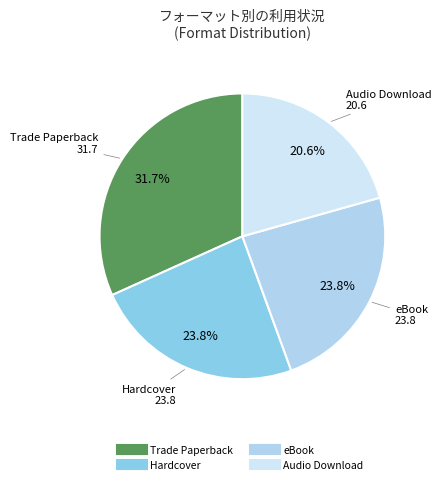

Is there any slice that represents more than half of the pie?

No